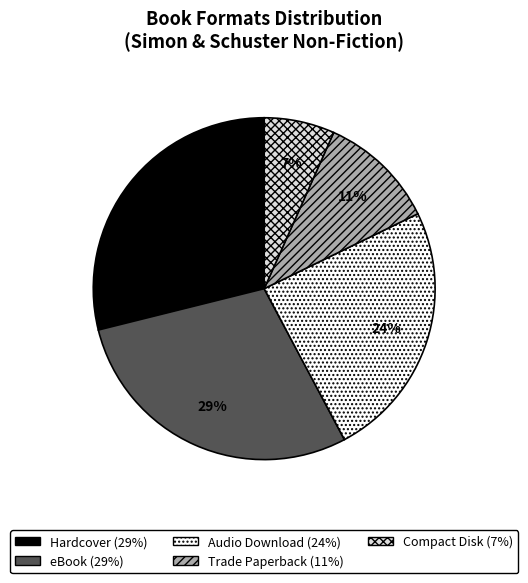

Is there any slice that represents more than half of the pie?

No